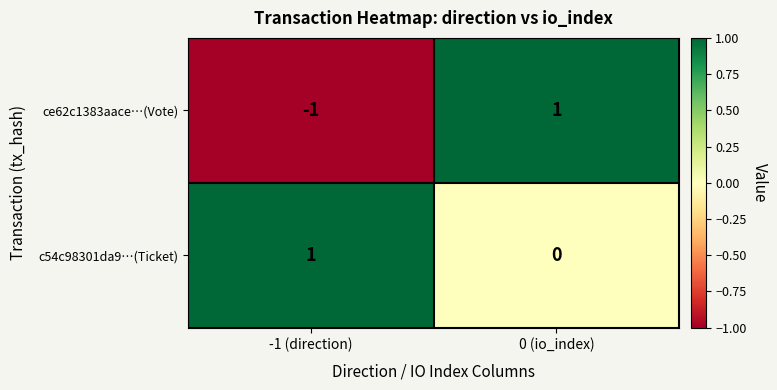

Rank the categories by c54c98301da9…(Ticket) value from highest to lowest.

-1 (direction), 0 (io_index)